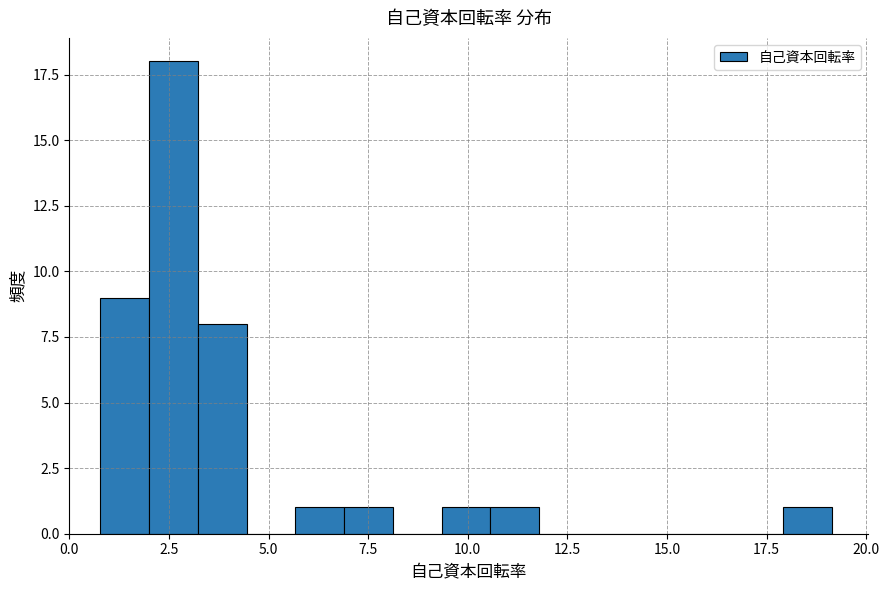

Around what value on the x-axis is the tallest bar? Give the approximate position of its centre, as read against the axis.

2.5